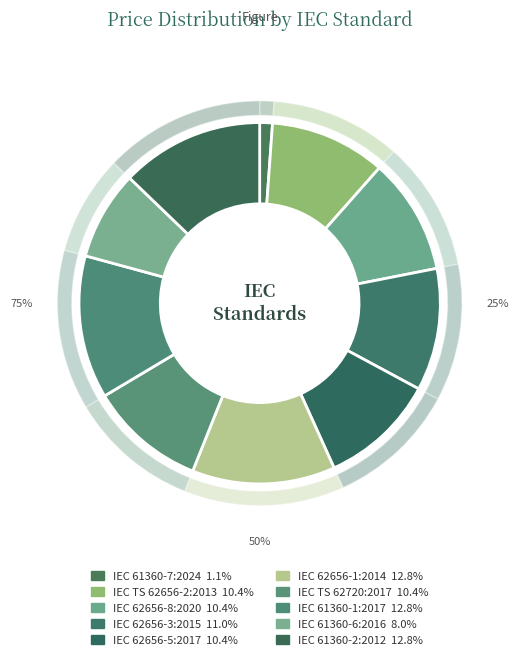

Is it true that IEC 62656-8:2020 is 10% of the pie?

True